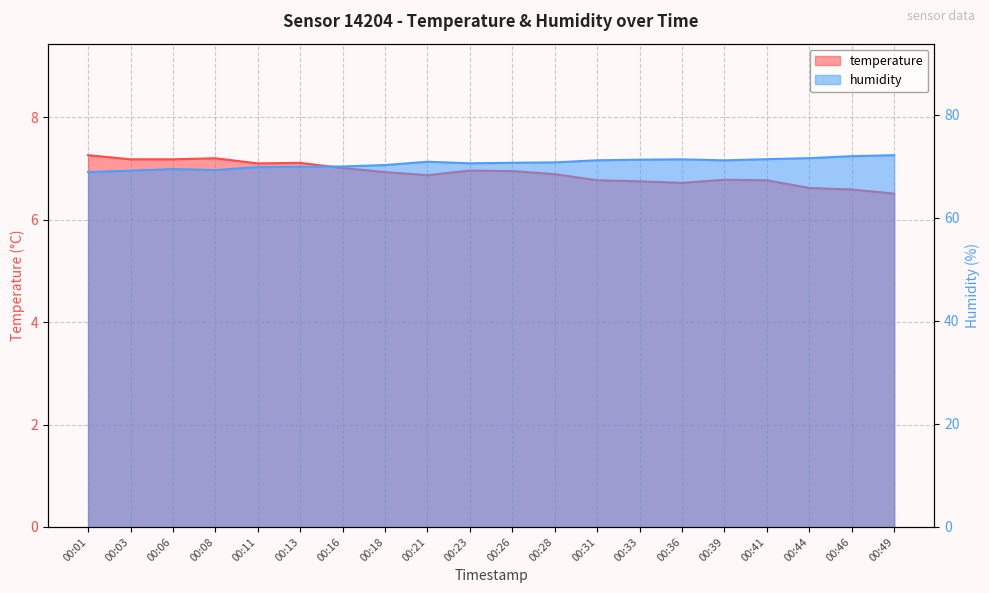

Does the chart have visible grid lines?

Yes